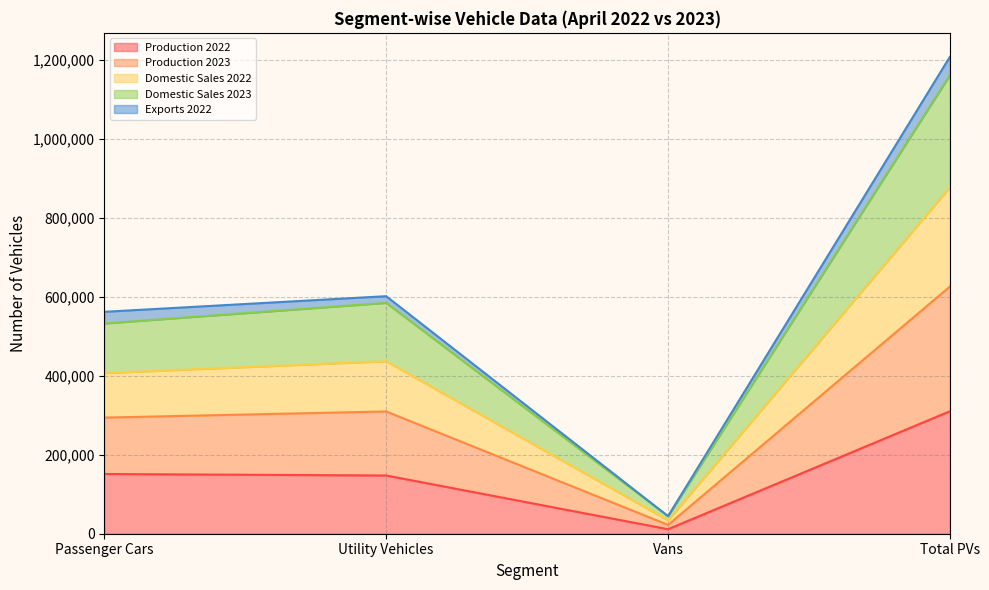

What is the smallest value displayed?

11468